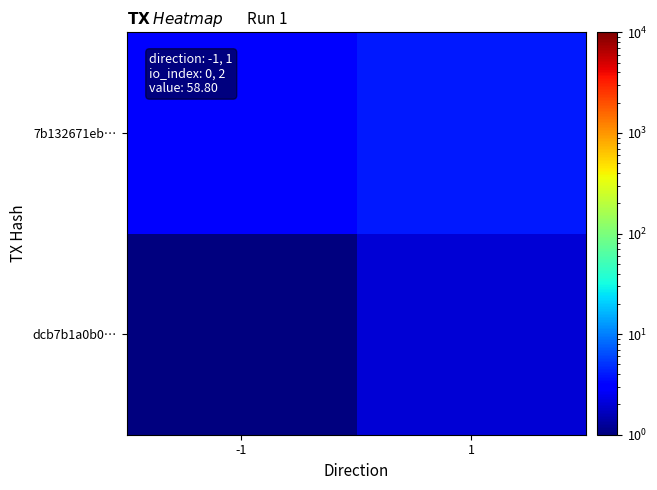

Which series has the largest total across all categories?

7b132671eb…